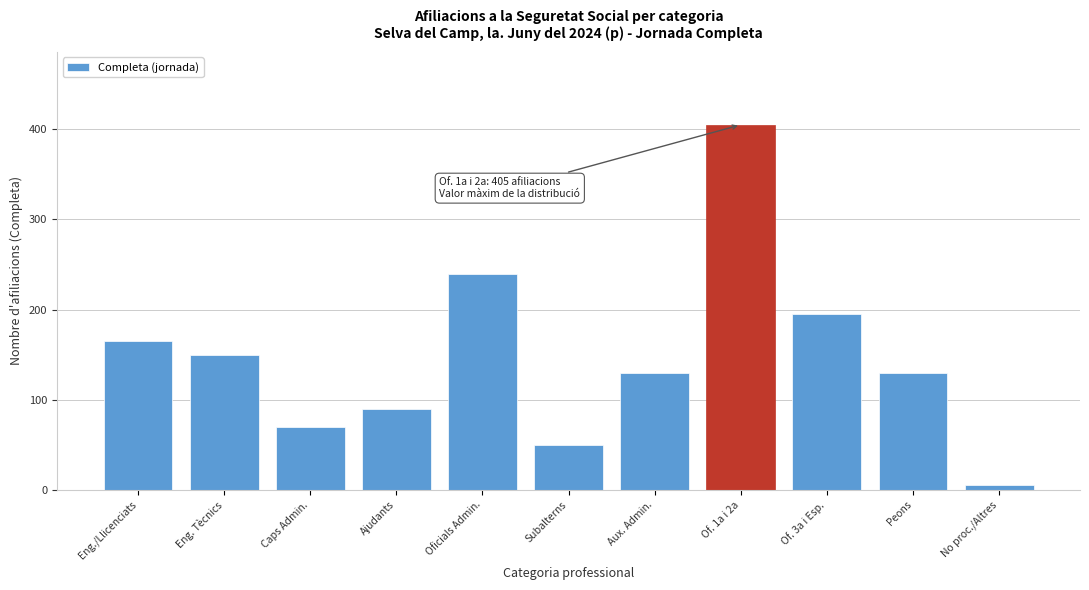

Reading left to right, extract all data points from this chart.

Eng./Llicenciats=165	Eng. Tècnics=150	Caps Admin.=70	Ajudants=90	Oficials Admin.=240	Subalterns=50	Aux. Admin.=130	Of. 1a i 2a=405	Of. 3a i Esp.=195	Peons=130	No proc./Altres=5